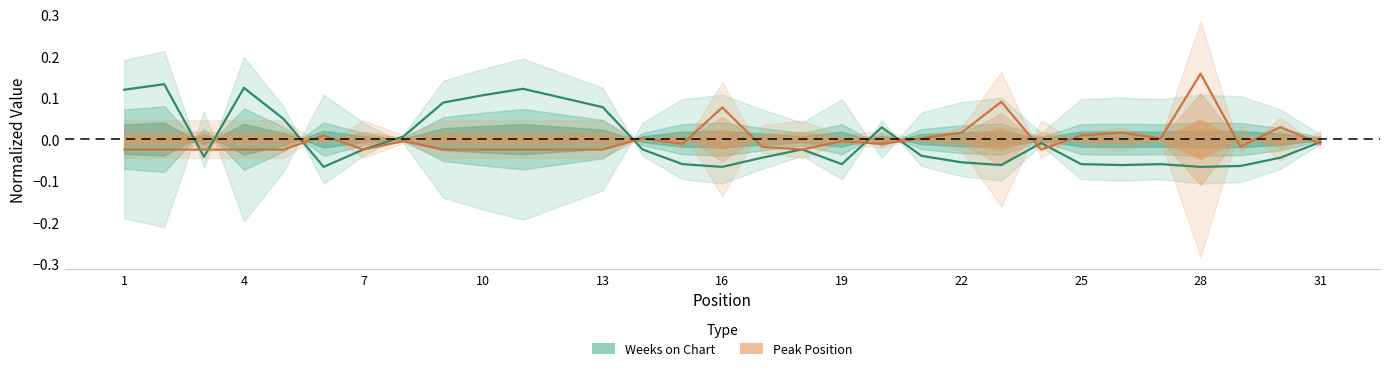

Reading right to left, list all the values displayed in this chart.

Weeks on Chart: -0.0	-0.0	-0.1	-0.1	-0.1	-0.1	-0.1	-0.0	-0.1	-0.1	-0.0	0.0	-0.1	-0.0	-0.0	-0.1	-0.1	-0.0	0.1	0.1	0.1	0.1	0.1	0.0	-0.0	-0.1	0.0	0.1	-0.0	0.1	0.1
Peak Position: -0.0	0.0	-0.0	0.2	0.0	0.0	0.0	-0.0	0.1	0.0	0.0	-0.0	-0.0	-0.0	-0.0	0.1	-0.0	0.0	-0.0	-0.0	-0.0	-0.0	-0.0	-0.0	-0.0	0.0	-0.0	-0.0	-0.0	-0.0	-0.0